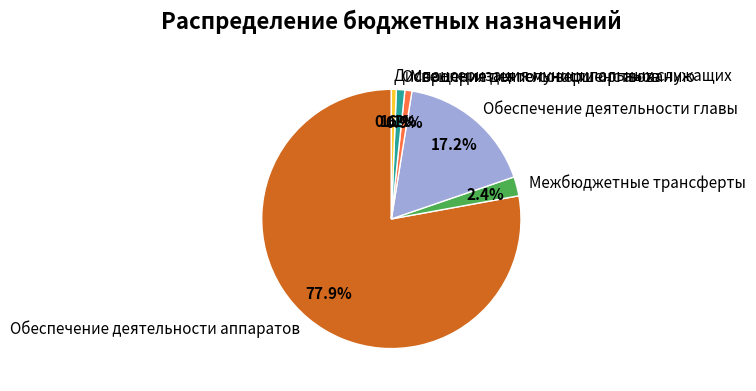

Combined, what portion of the pie is Обеспечение деятельности главы and Межбюджетные трансферты?

19.6%